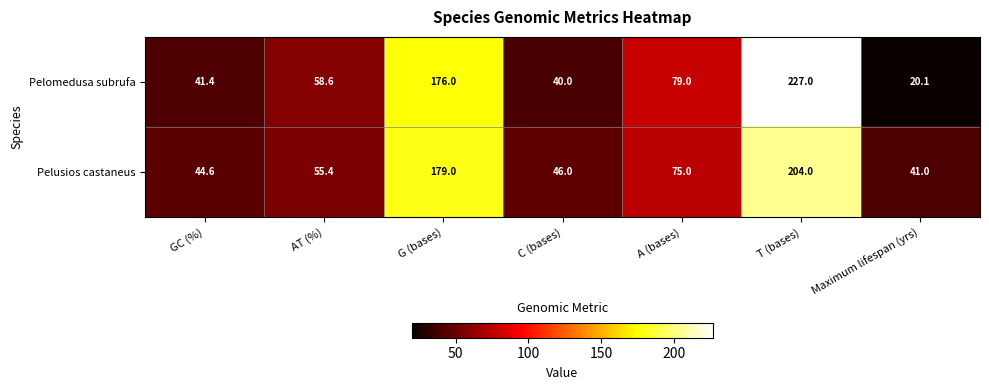

What is the sum of all Pelomedusa subrufa values?

642.1